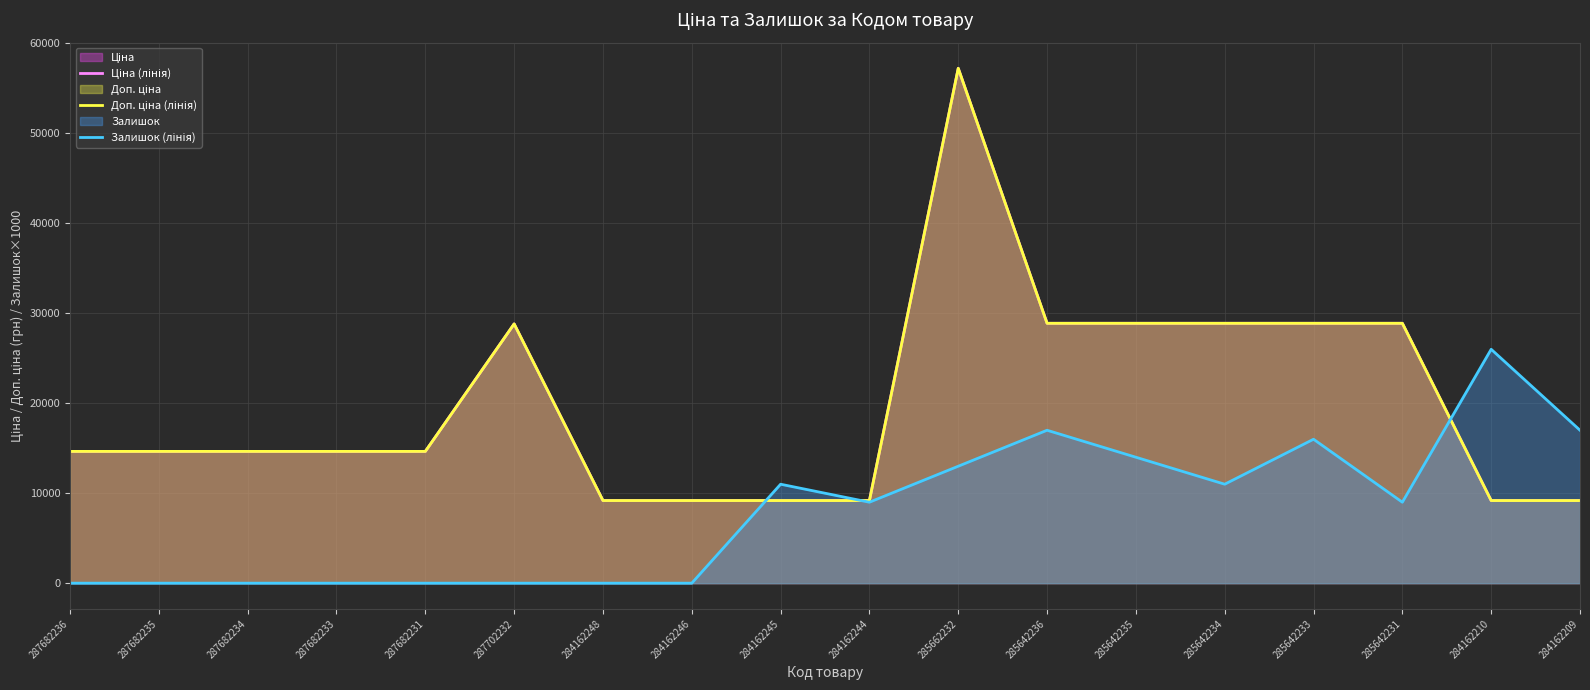

What is the difference between the maximum and second lowest values in the Ціна (лінія) series?

48050.4